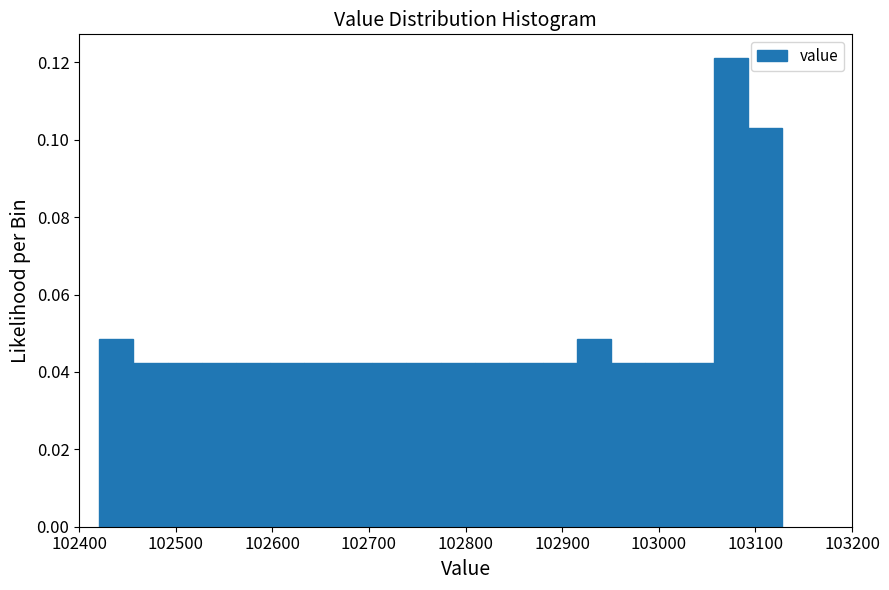

Read against the x-axis, roughly where is the centre of the tallest bar?

103070